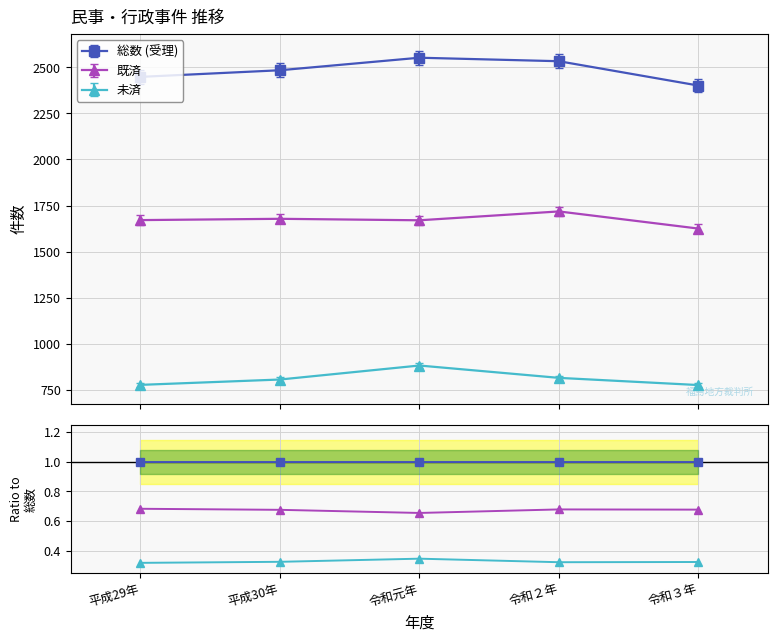

The value of 未済 at 令和２年 is 0.3. True or false?

True